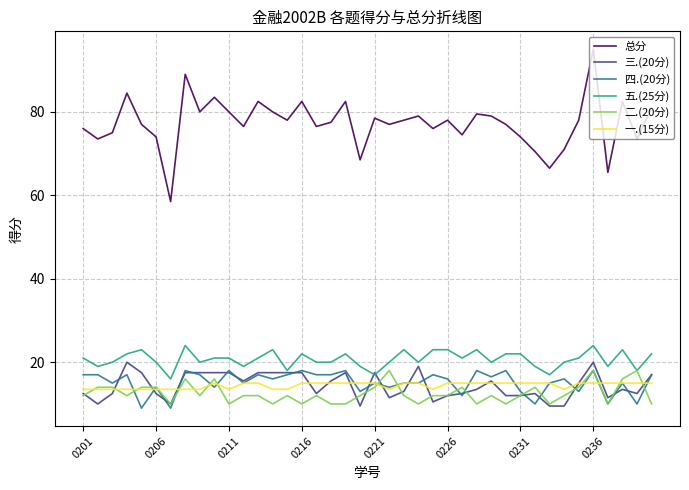

What is the sum of all 二.(20分) values?

502.0